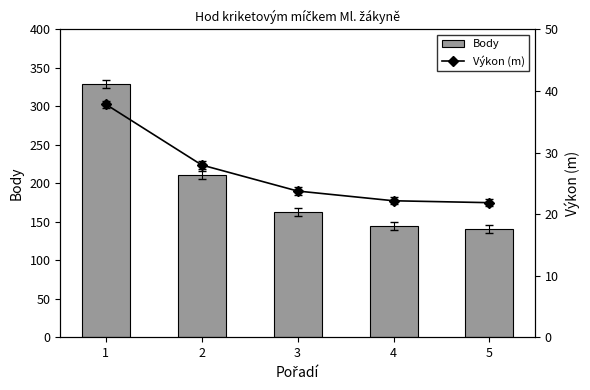

What is the sum of all Výkon (m) values?

133.6